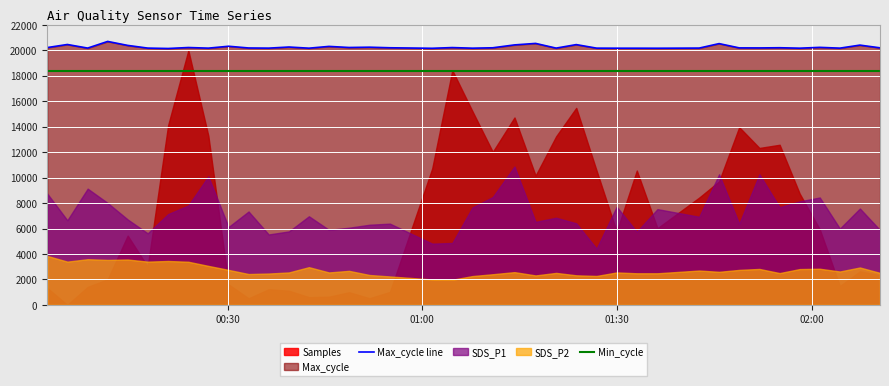

True or false: Min_cycle and Max_cycle line intersect in this chart.

False